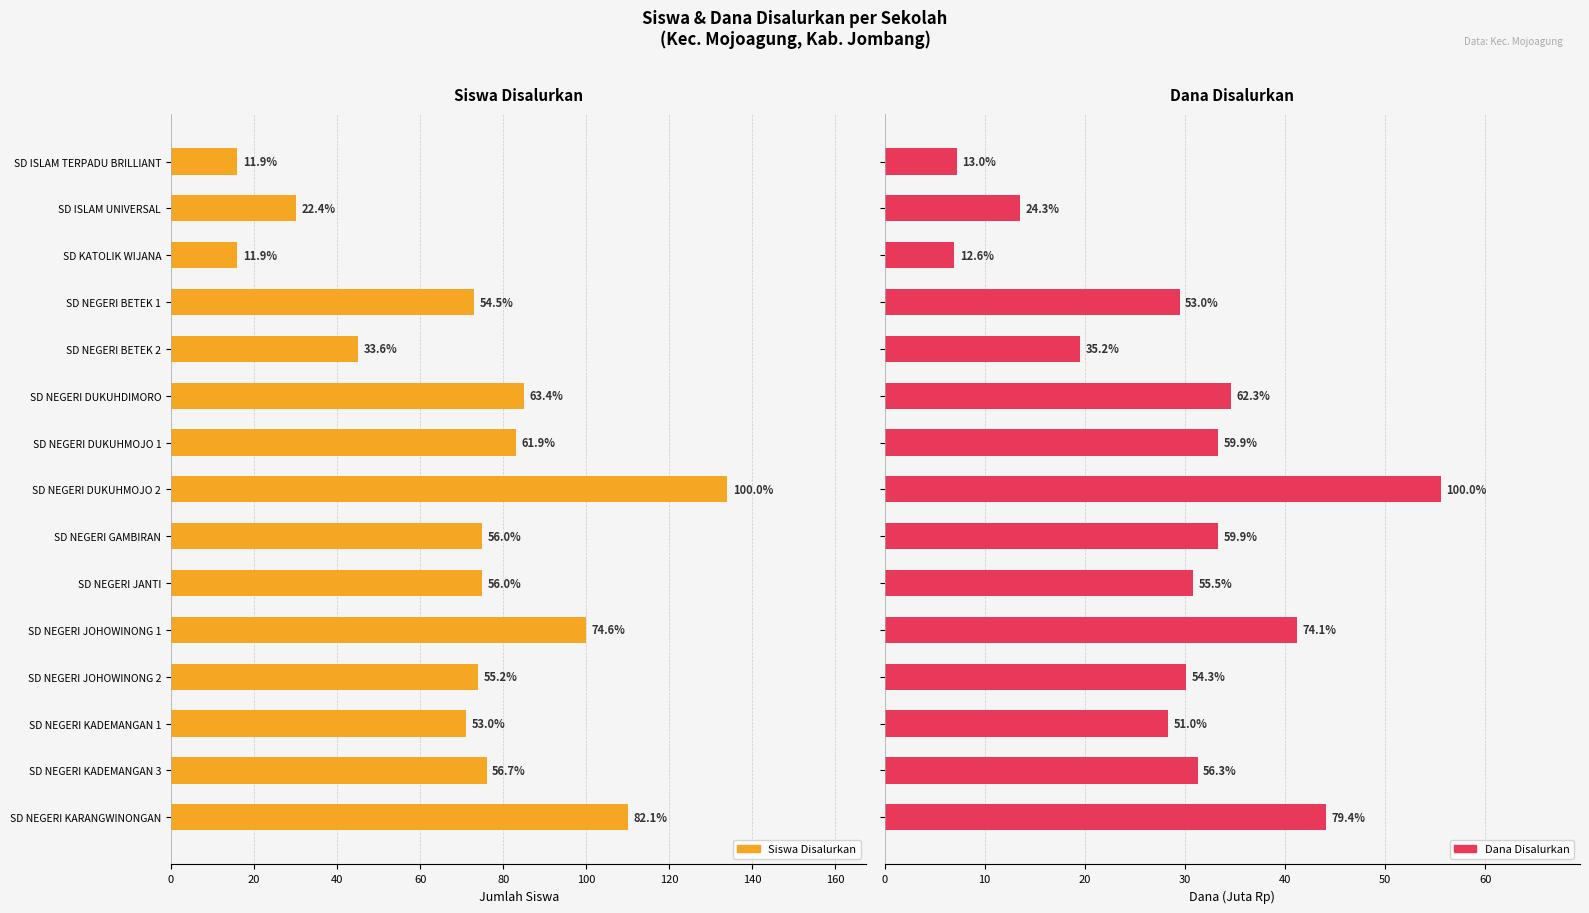

Reading left to right, transcribe all the data shown in this chart.

Siswa Disalurkan: 16.0	30.0	16.0	73.0	45.0	85.0	83.0	134.0	75.0	75.0	100.0	74.0	71.0	76.0	110.0
Dana Disalurkan: 7.2	13.5	7.0	29.5	19.6	34.6	33.3	55.6	33.3	30.8	41.2	30.1	28.4	31.3	44.1